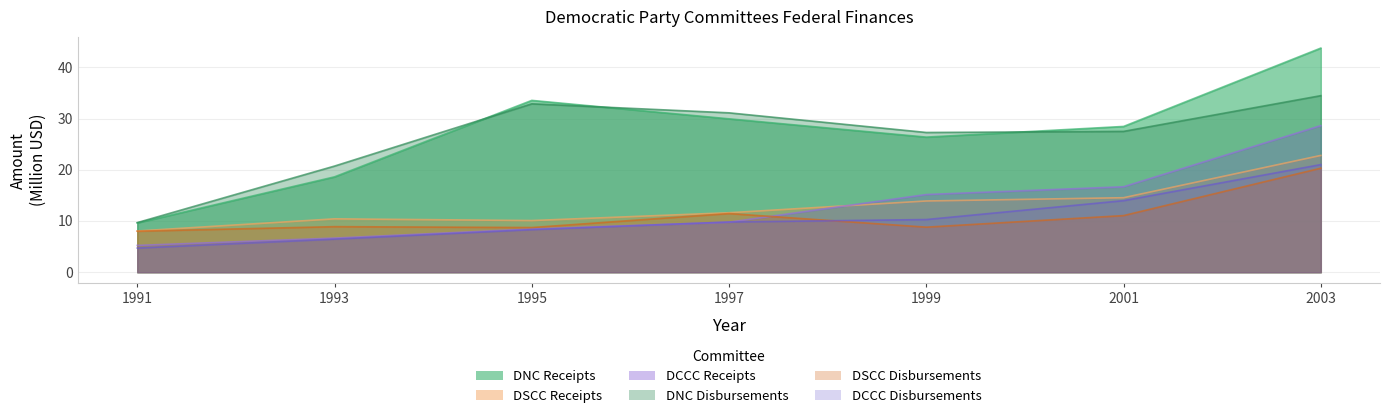

At which label is DCCC Disbursements closest to 12?

1999